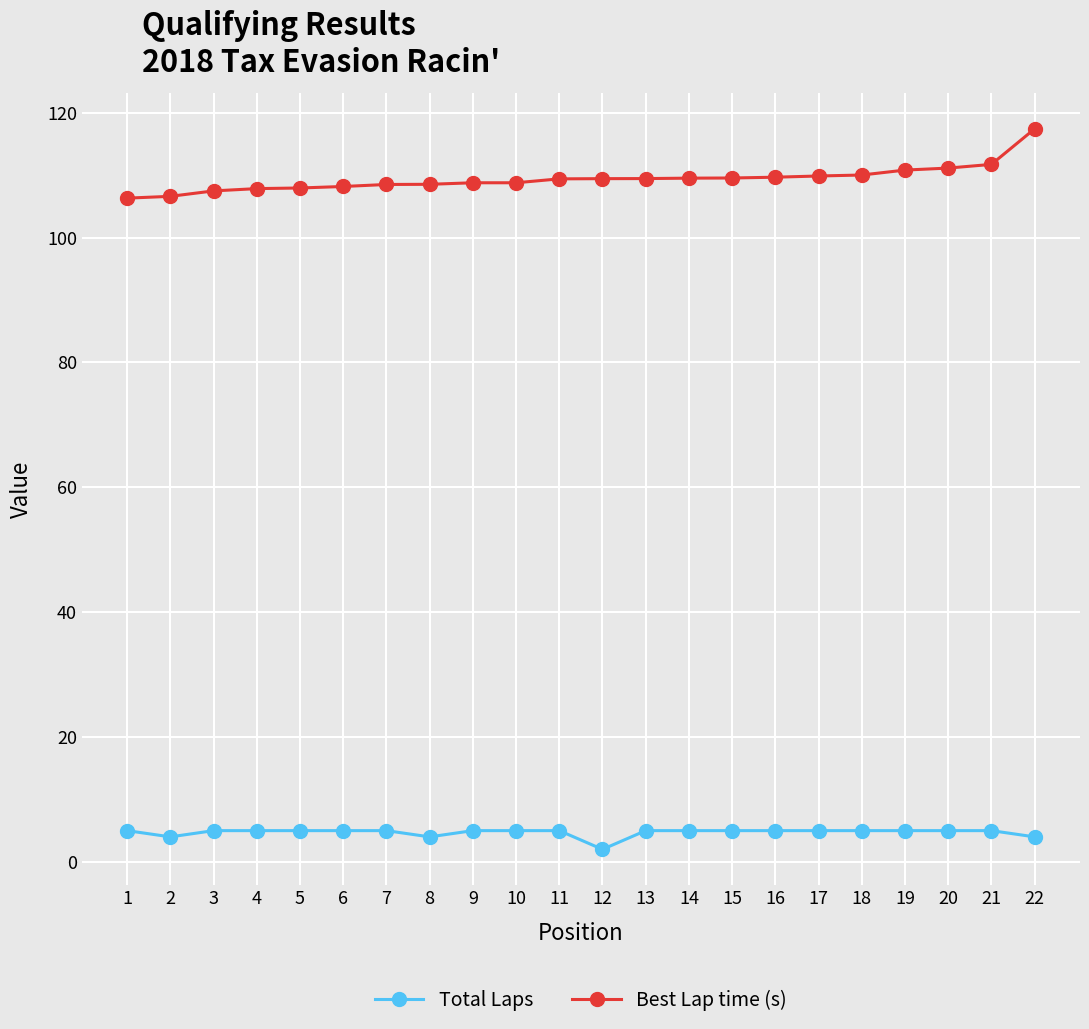

True or false: Best Lap time (s) and Total Laps cross at least once.

False